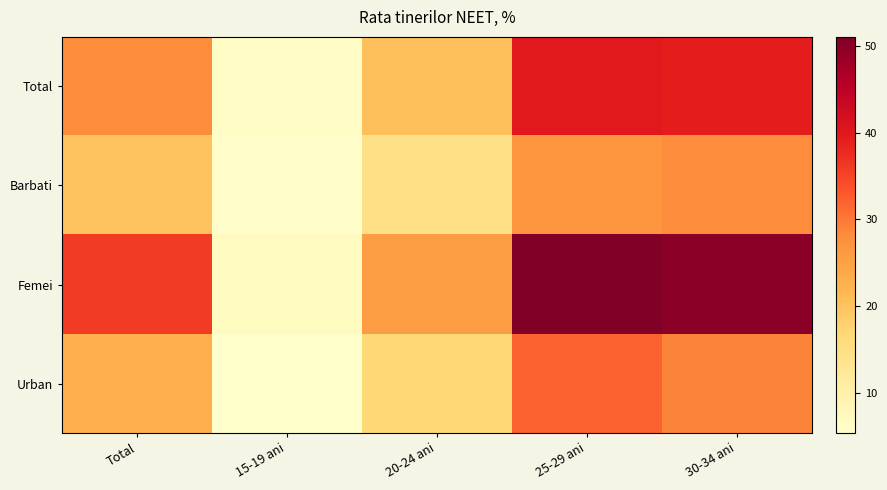

What is the total value across all series at 20-24 ani?

77.3